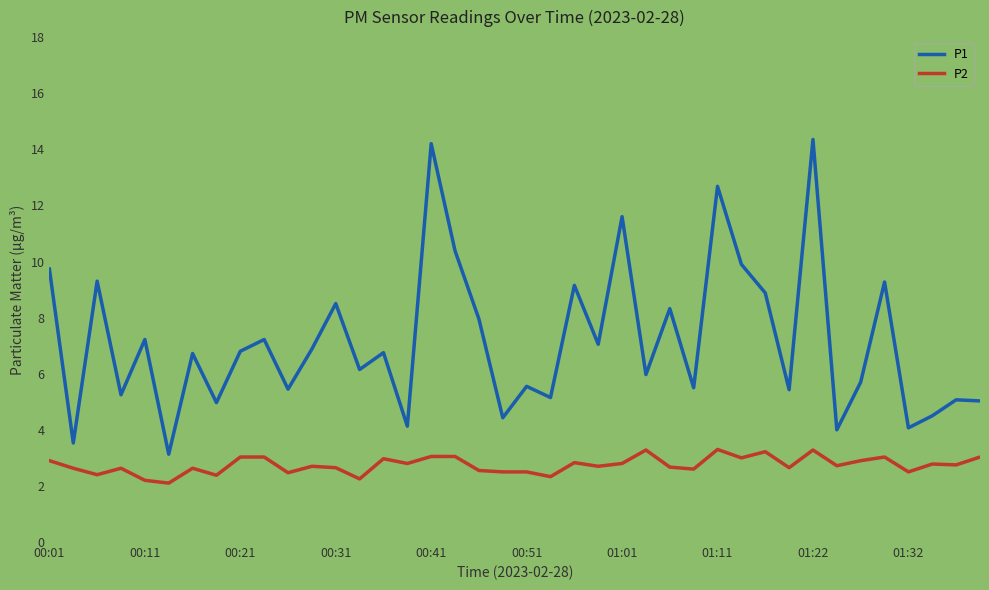

Which series has the largest range (max minus min)?

P1